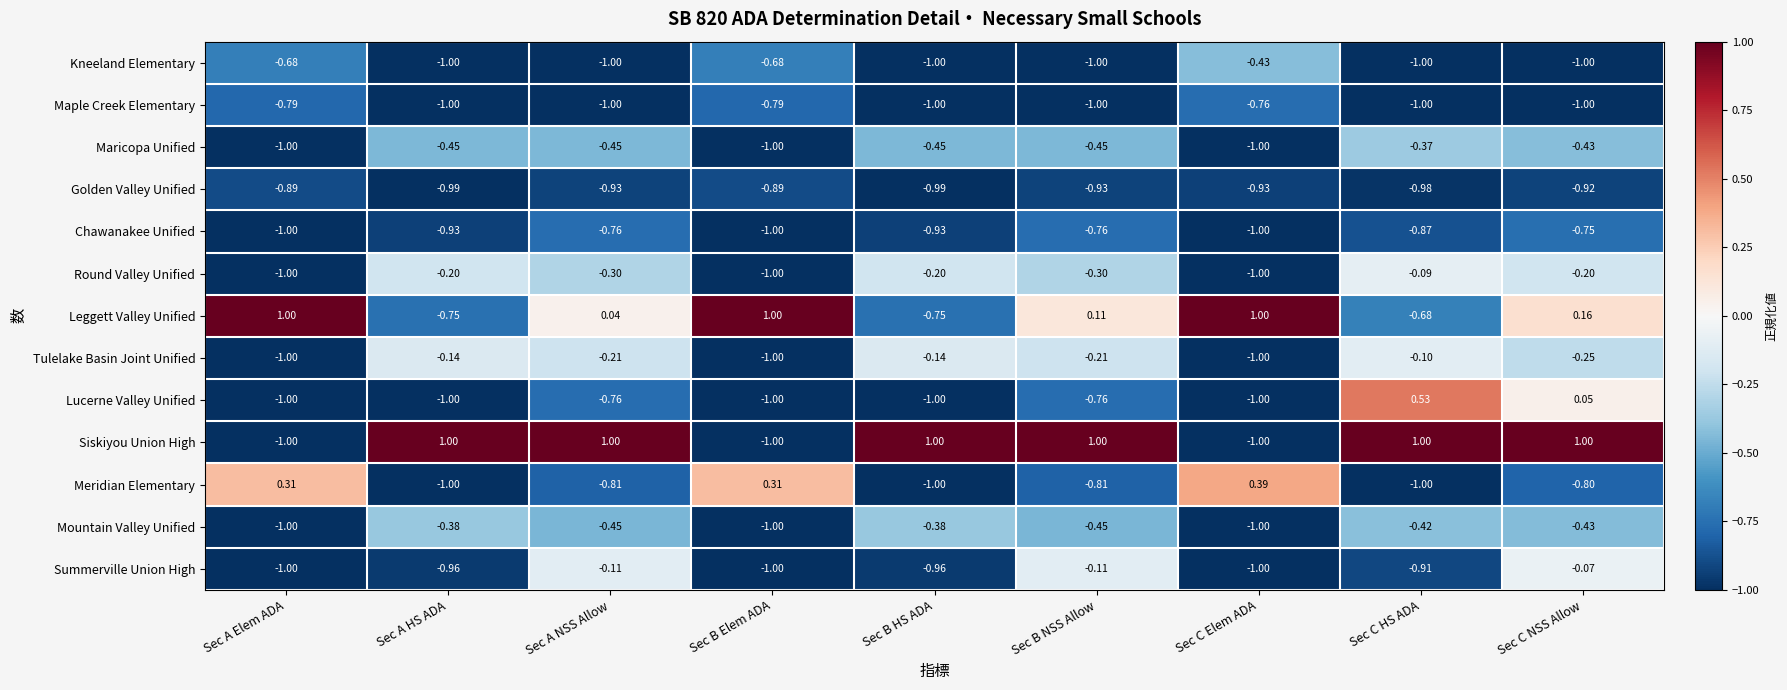

At which category is the sum across all series the highest?

Sec C NSS Allow